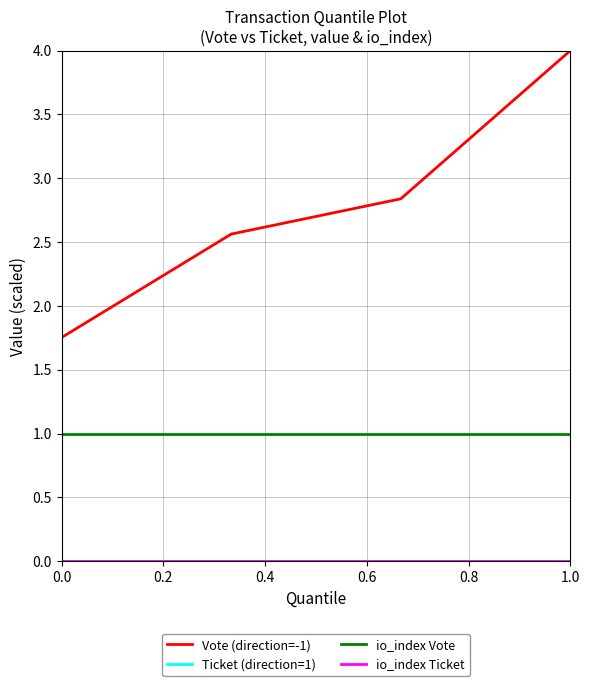

Is this an area chart (filled region under the line)?

No